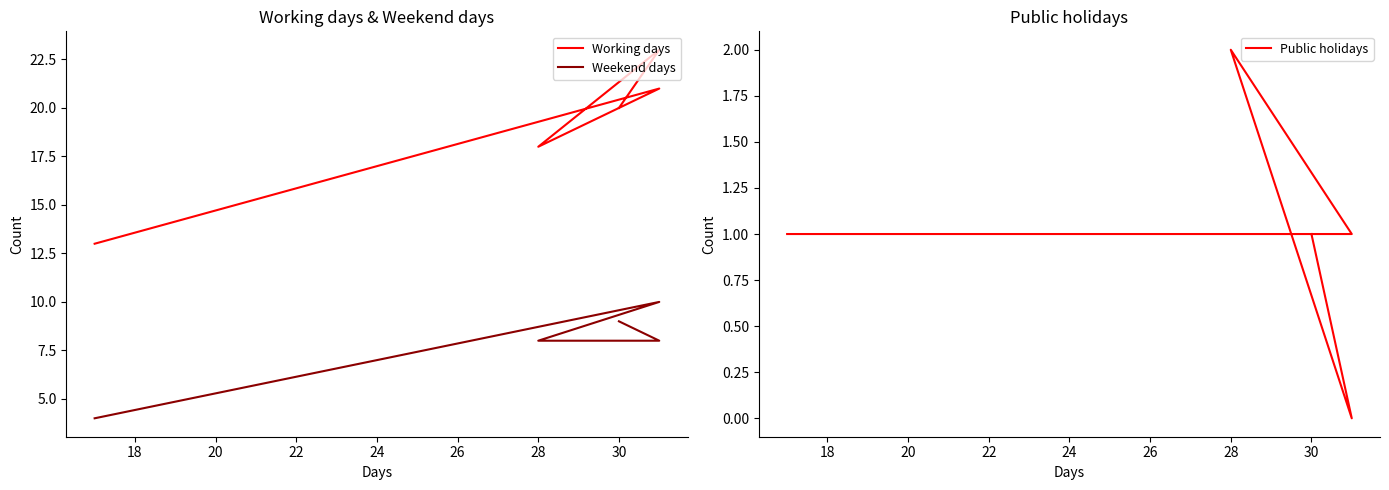

What is the average value of the Working days series?

19